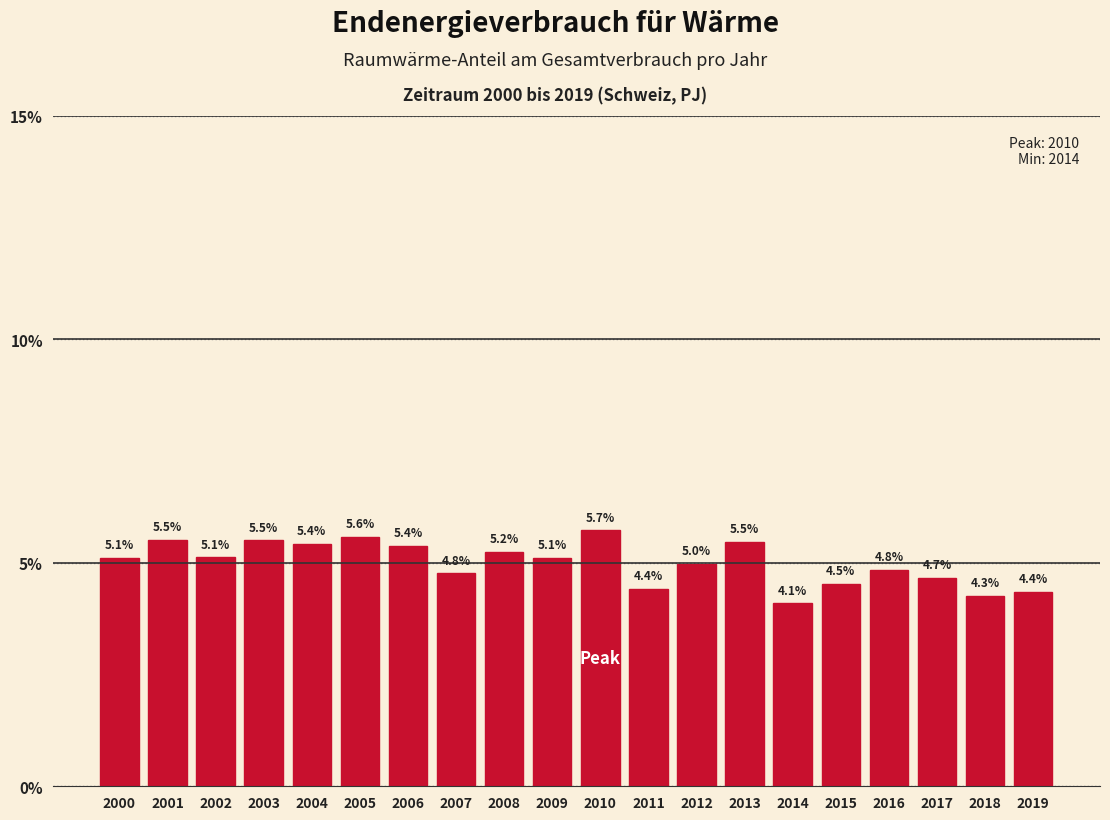

Reading right to left, what are all the values shown in this chart?

2019=4.4	2018=4.3	2017=4.7	2016=4.8	2015=4.5	2014=4.1	2013=5.5	2012=5.0	2011=4.4	2010=5.7	2009=5.1	2008=5.2	2007=4.8	2006=5.4	2005=5.6	2004=5.4	2003=5.5	2002=5.1	2001=5.5	2000=5.1